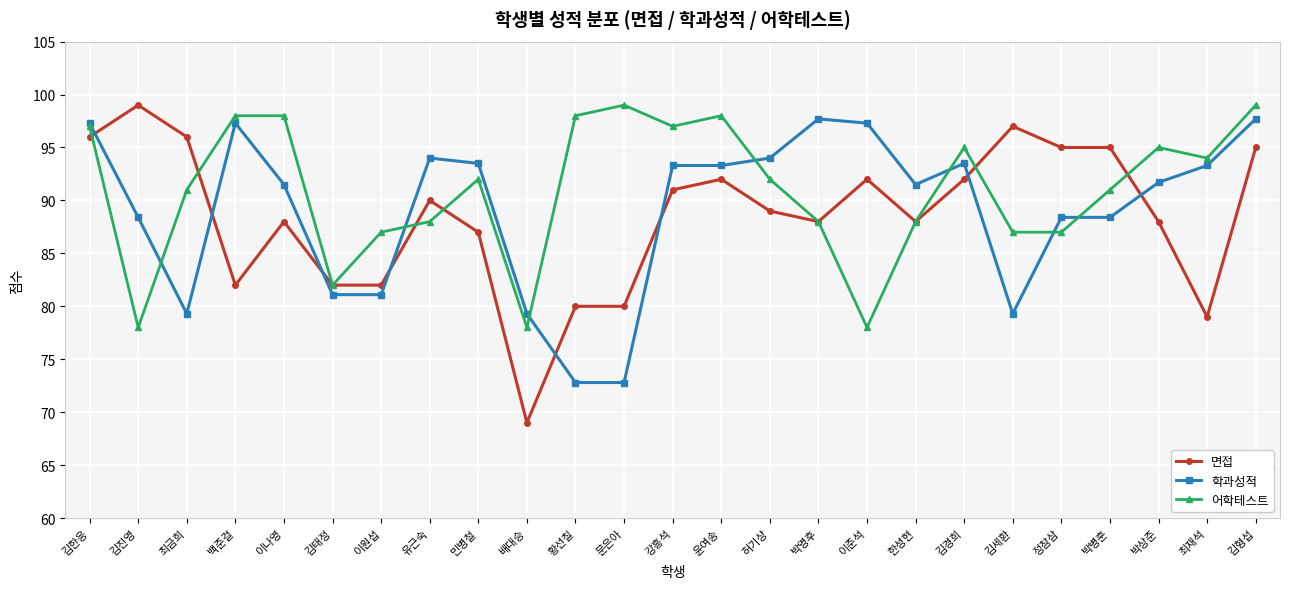

What is the smallest value displayed?

69.0